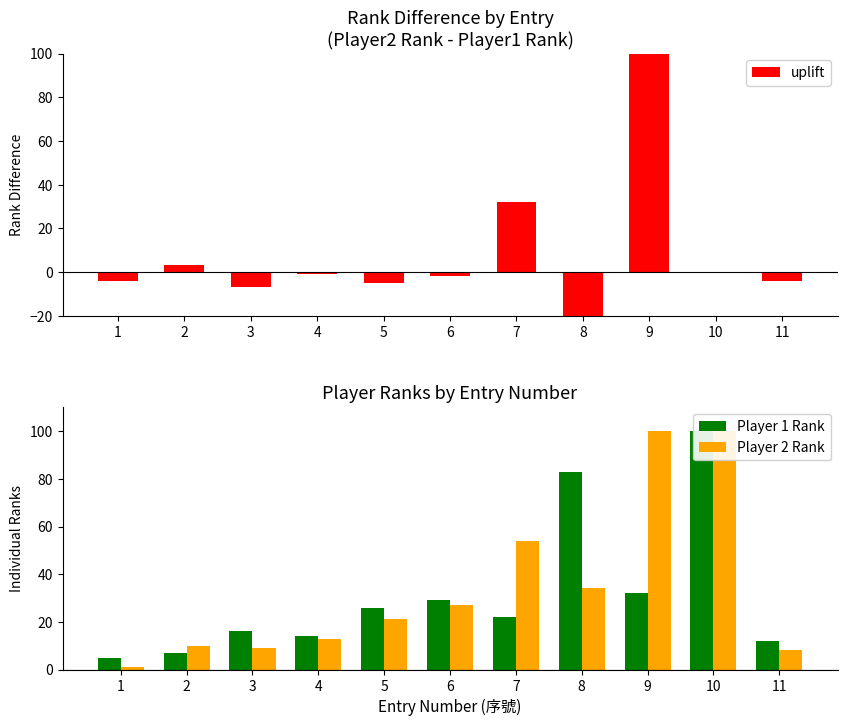

The value of uplift at 5 is -5. True or false?

True